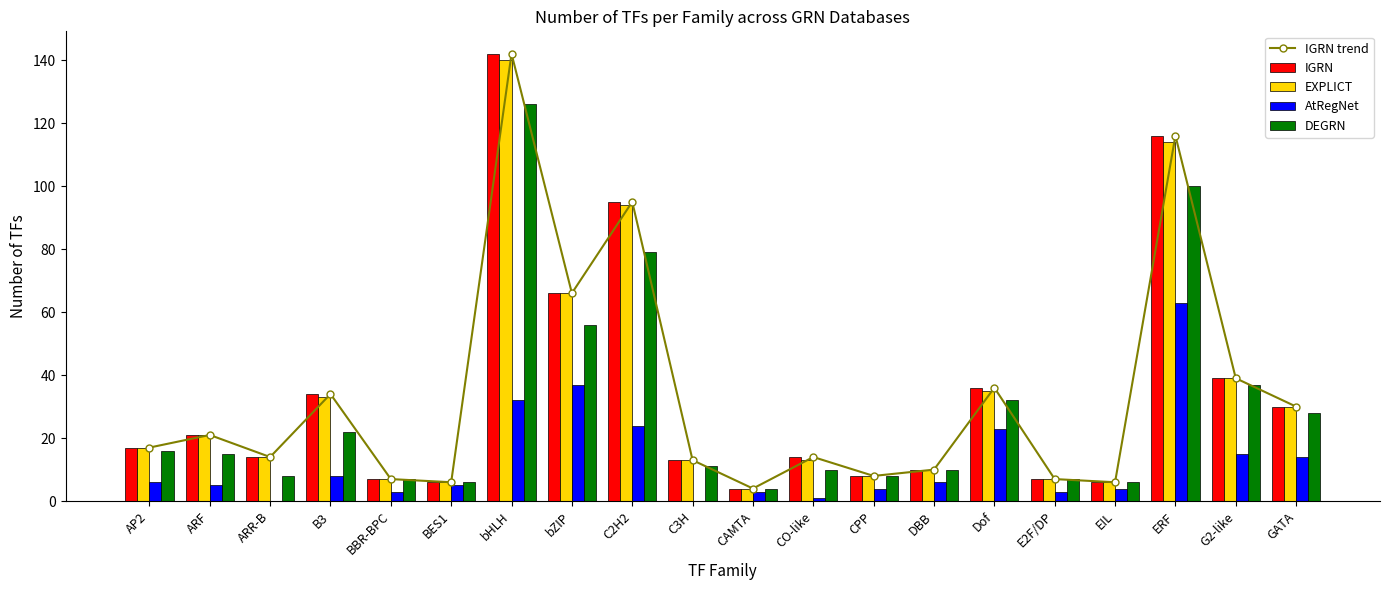

Between ARR-B and C2H2, which series saw the biggest shift?

IGRN trend